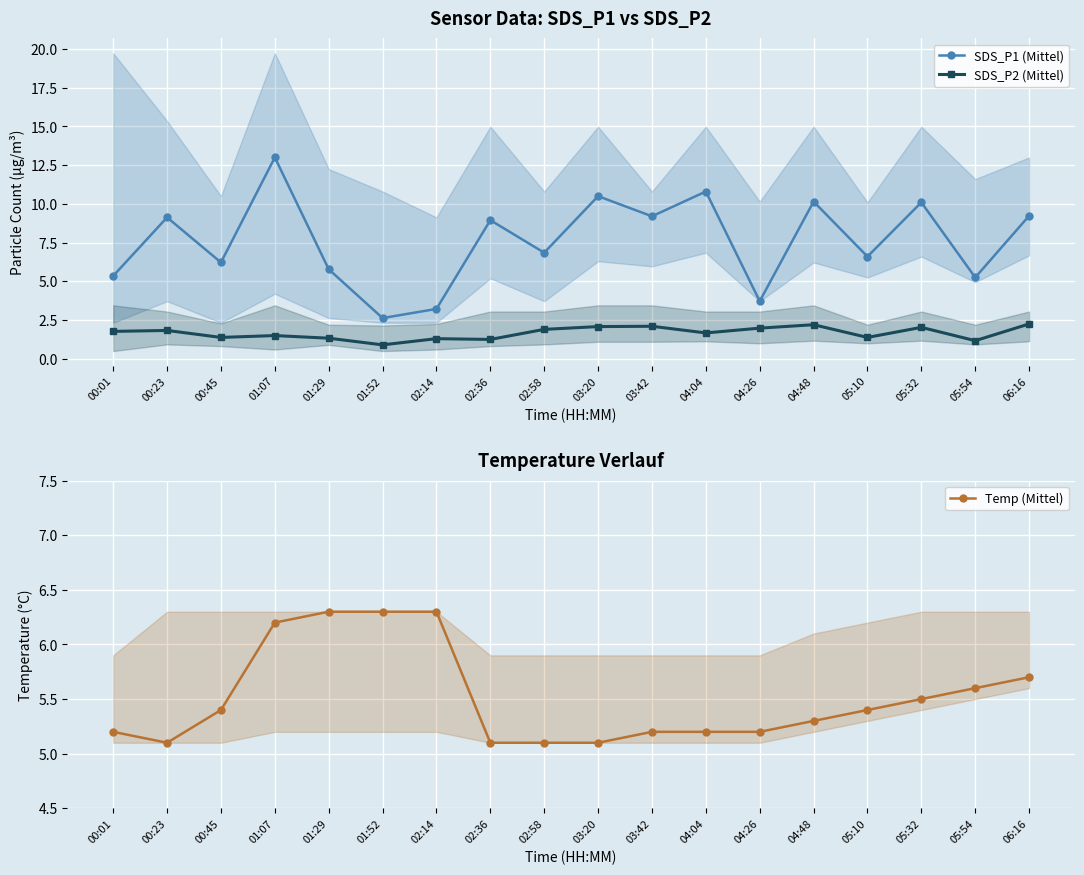

What is the label of the 14th point from the left?

04:48